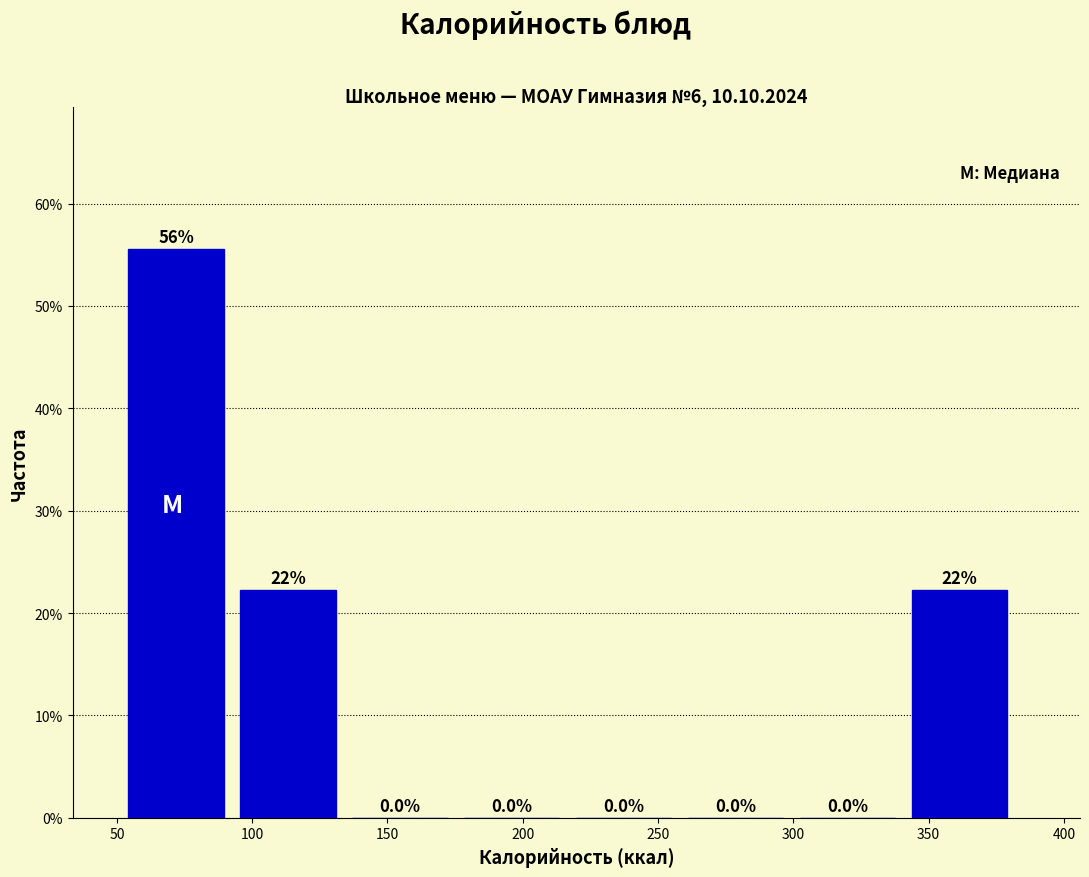

Which range on the x-axis has the tallest bar?

55 to 95